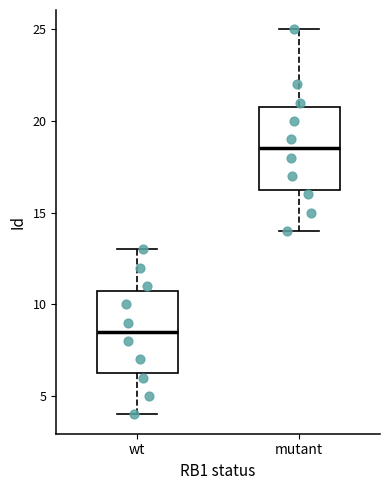

Reading left to right, transcribe this box plot: for each box, give where its median line is, the range the box spans, and where its two whiskers end, as read against the y-axis. The values are not printed on the chart, so give them approximately, as read against the axis.

wt: median 8.5, box 6.5 to 11.0, whiskers 4.0 to 13.0
mutant: median 18.5, box 16.5 to 21.0, whiskers 14.0 to 25.0